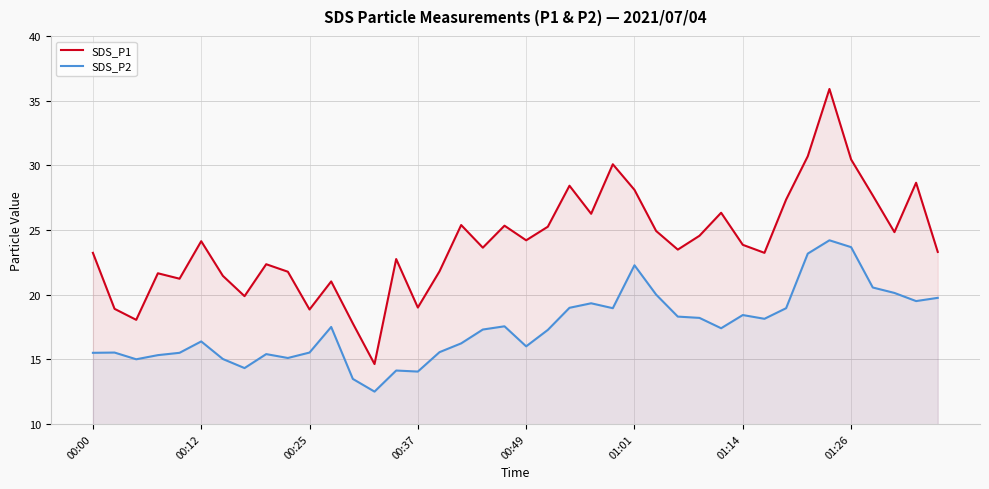

Is it true that SDS_P1 equals 23.5 at 27?

True